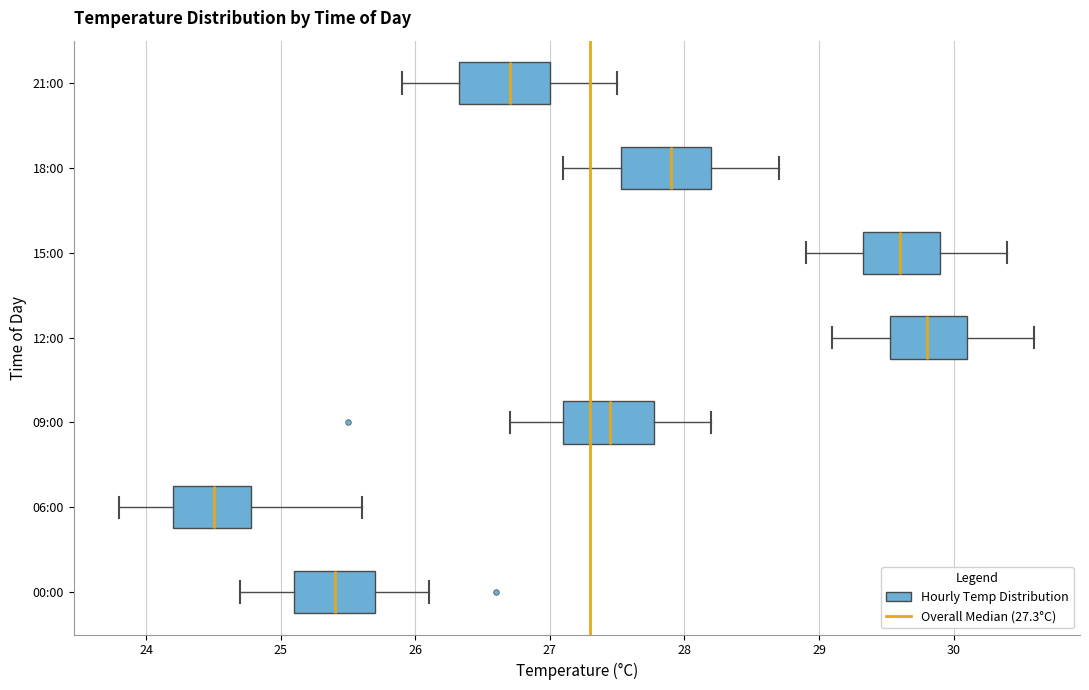

Which box has the furthest to the right median line?

12:00